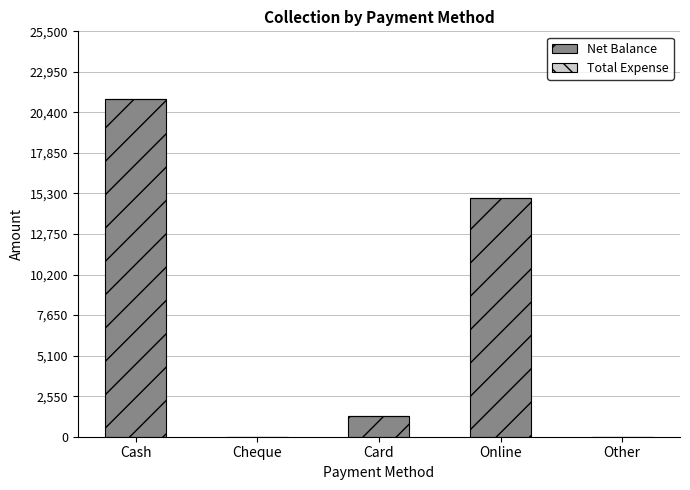

How many distinct data groups are displayed?

1